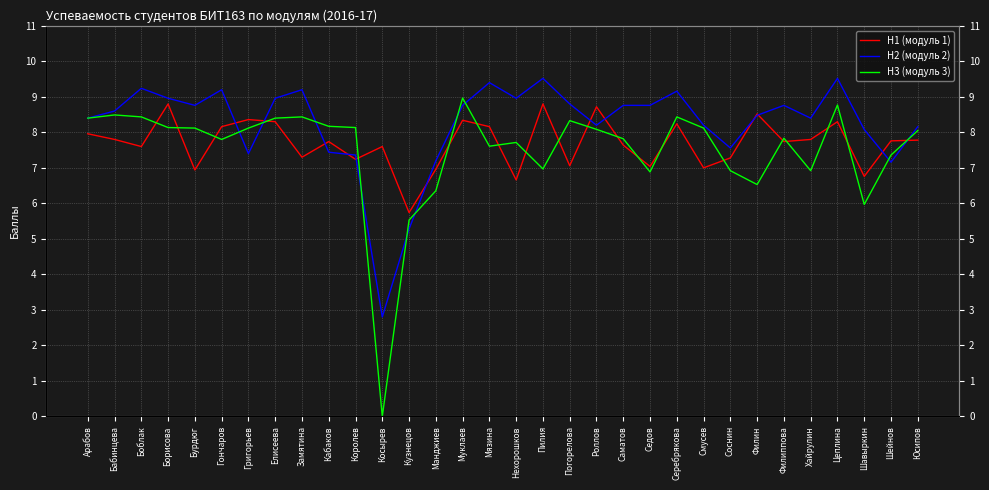

What is the lowest value of the Н1 (модуль 1) series?

5.7